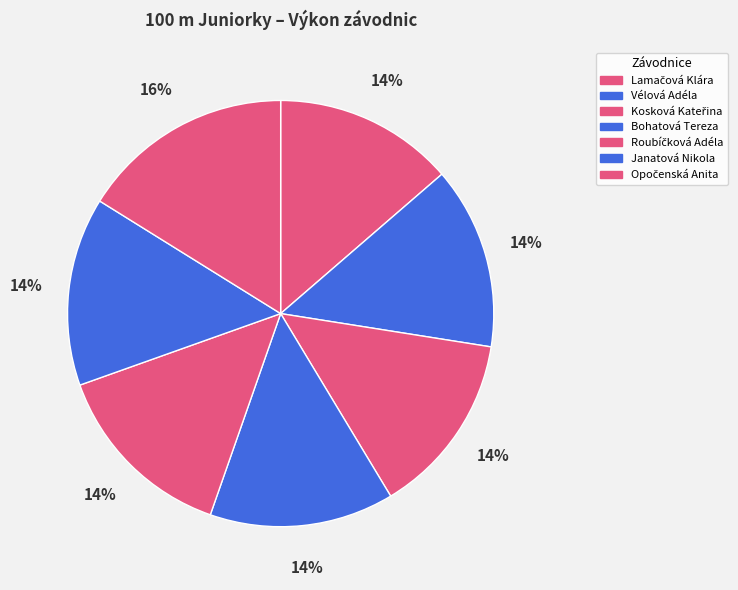

How many slices are in this pie chart?

7